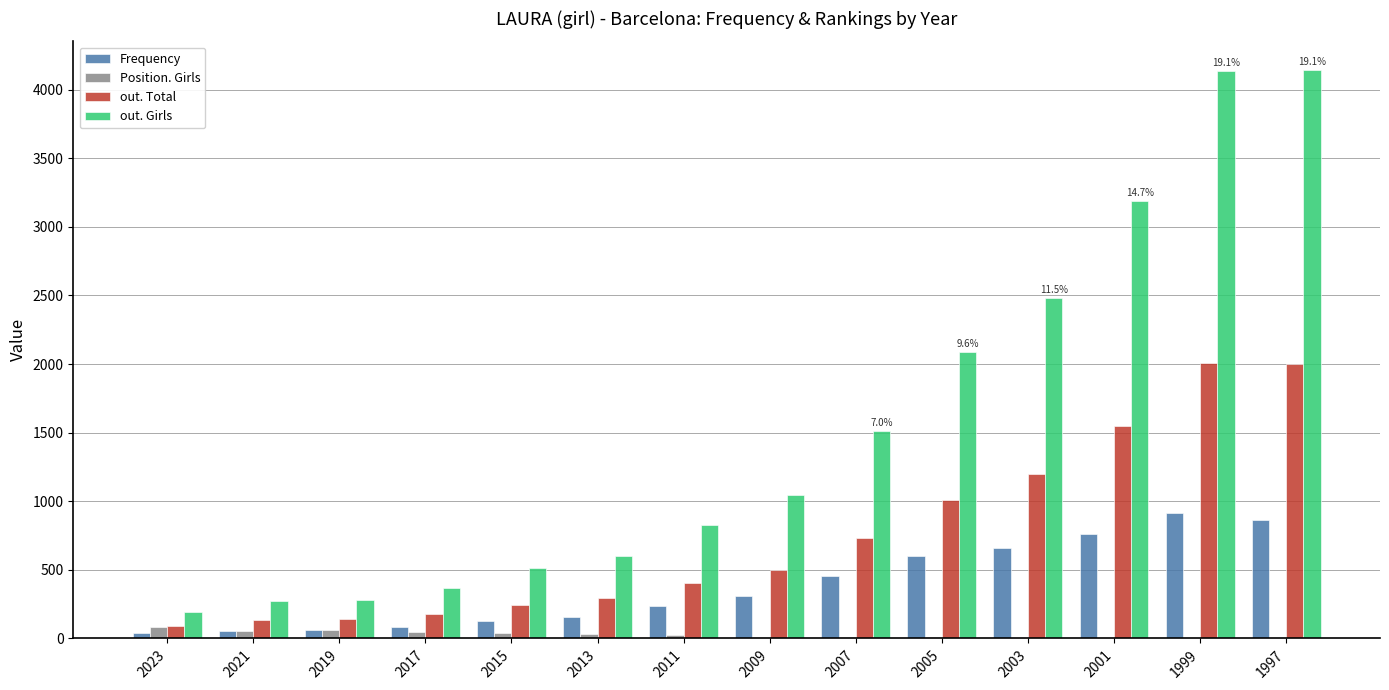

What is the greatest value displayed?

4145